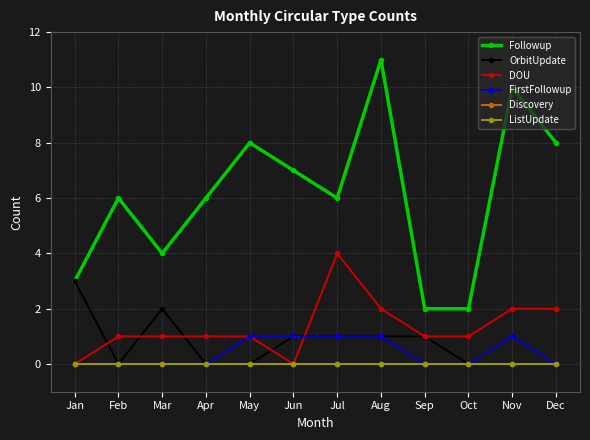

Which series changed the most between Feb and Nov?

Followup